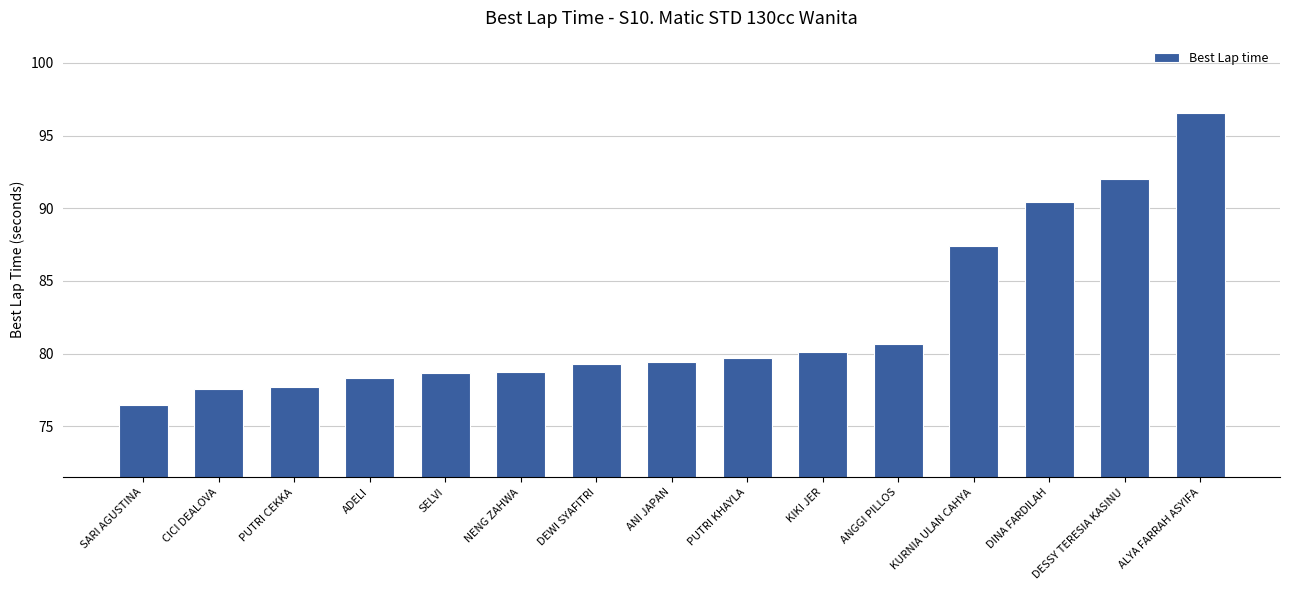

True or false: the data shows 78.3 at ADELI.

True